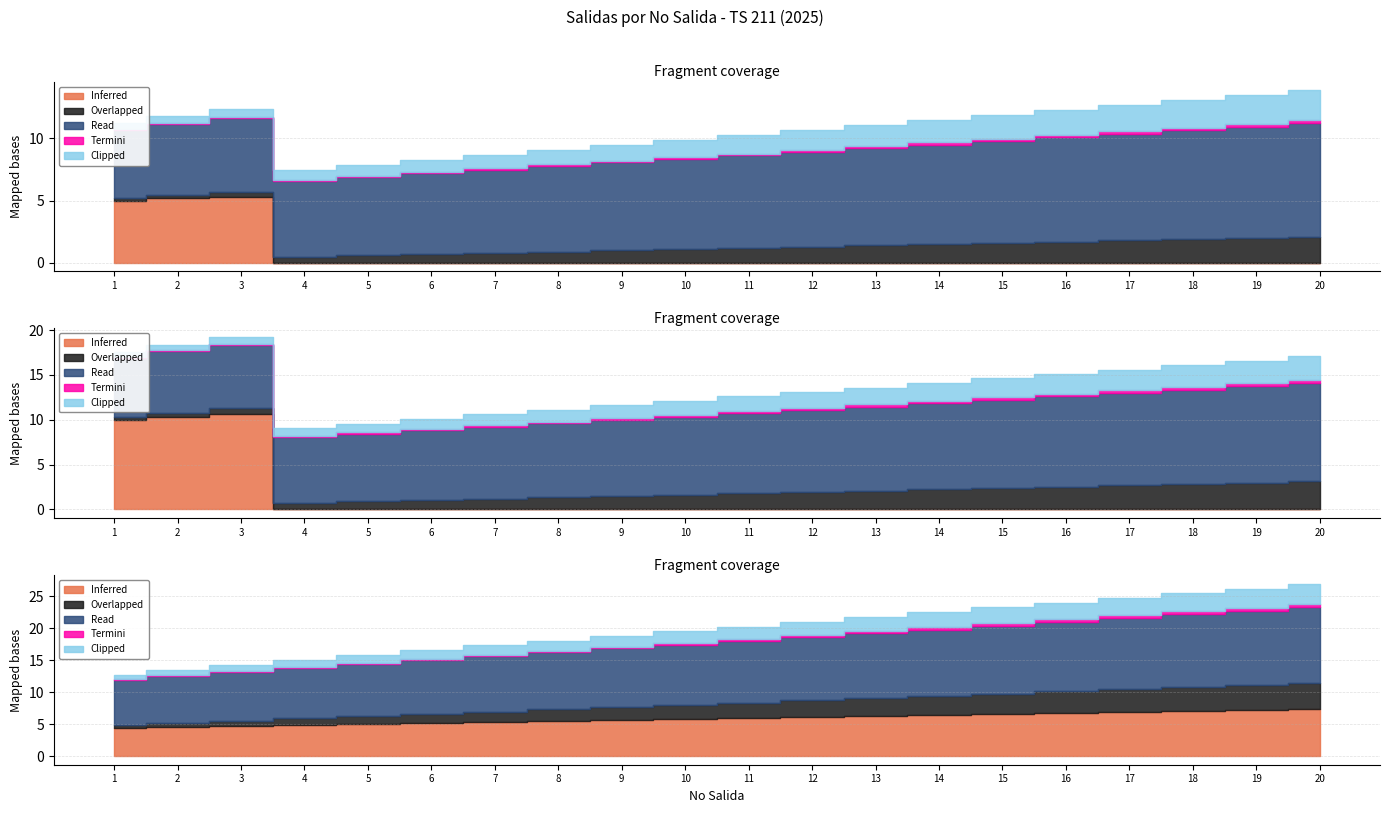

True or false: Laboral IDA has more than 2 interior local peaks.

False